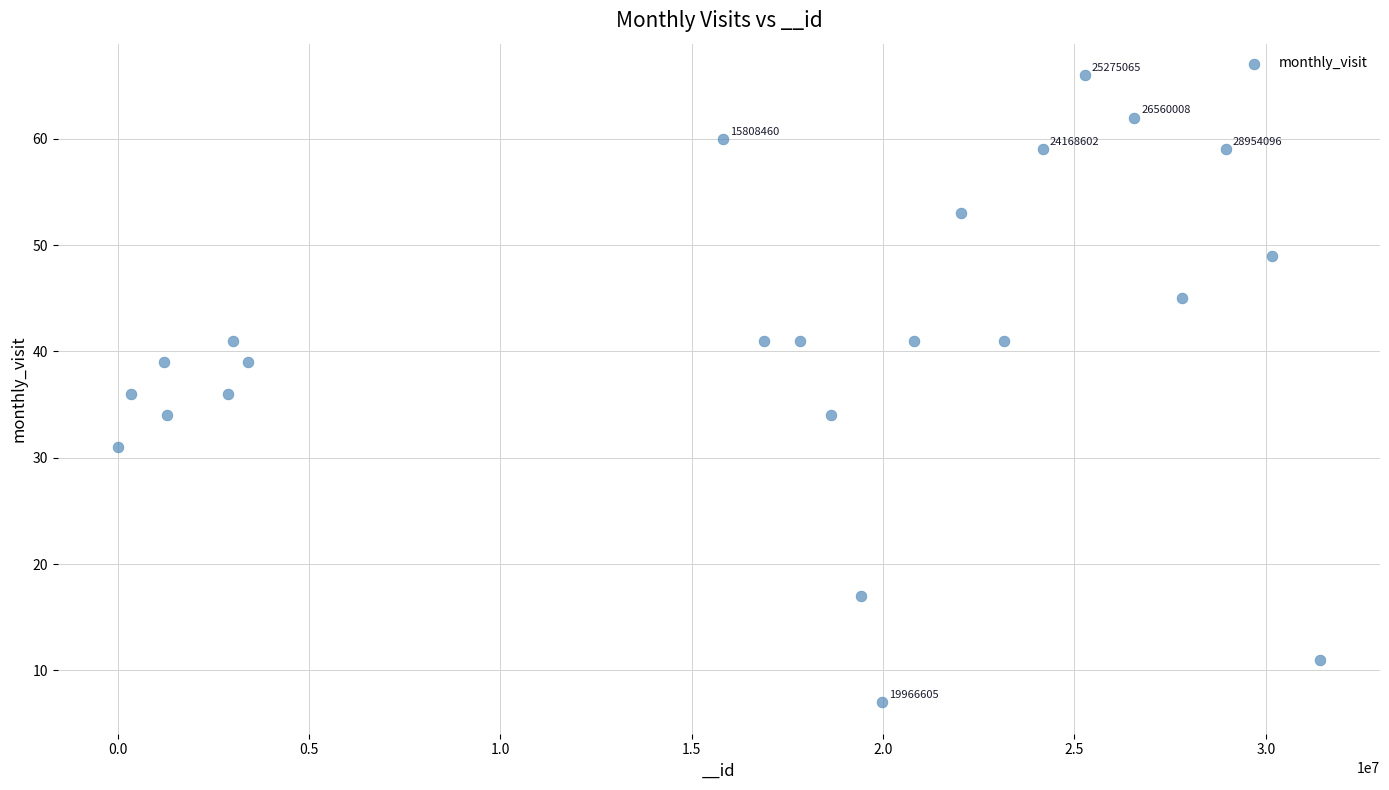

What is the range of Y values (max minus min)?

59